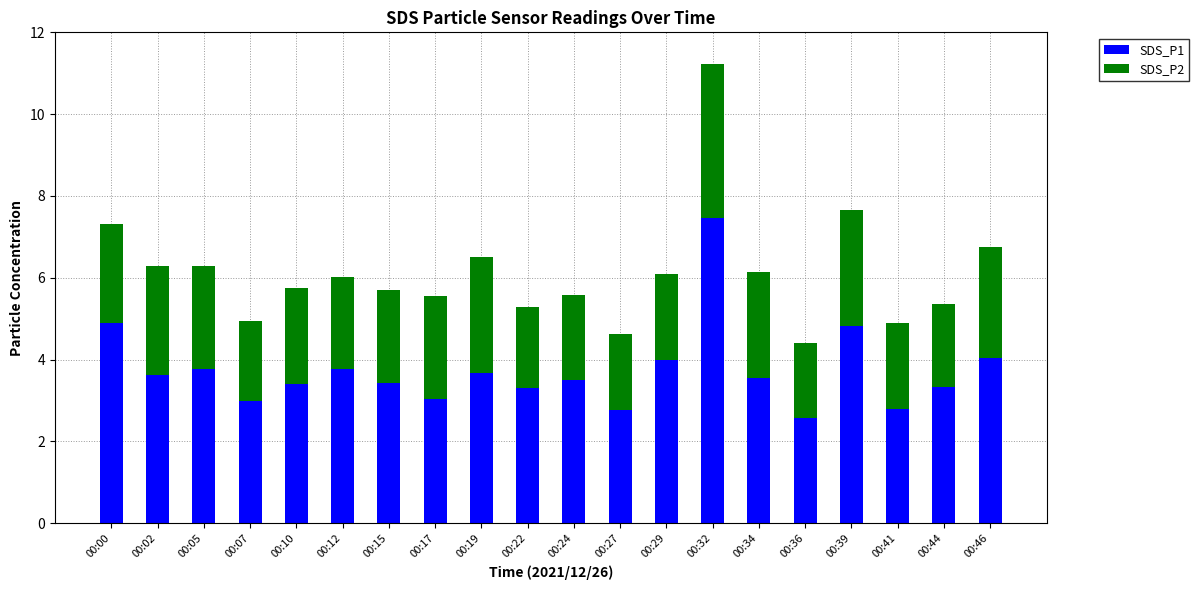

At which category is the sum across all series the highest?

00:32